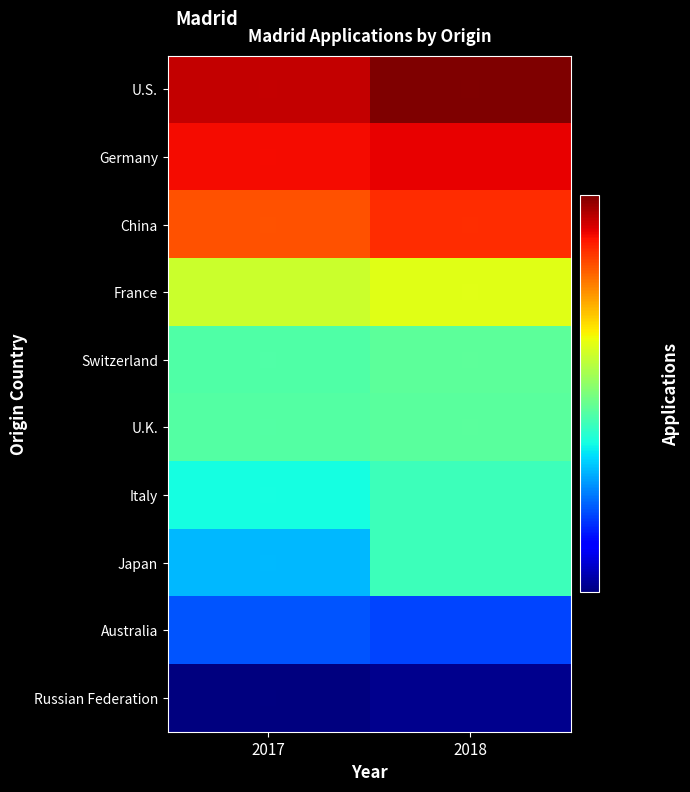

Reading left to right, list all the values displayed in this chart.

U.S.: 2017=7889	2018=8825
Germany: 2017=7319	2018=7495
China: 2017=6397	2018=6900
France: 2017=4260	2018=4490
Switzerland: 2017=3269	2018=3364
U.K.: 2017=3297	2018=3347
Italy: 2017=2877	2018=3140
Japan: 2017=2543	2018=3124
Australia: 2017=2124	2018=2074
Russian Federation: 2017=1462	2018=1502